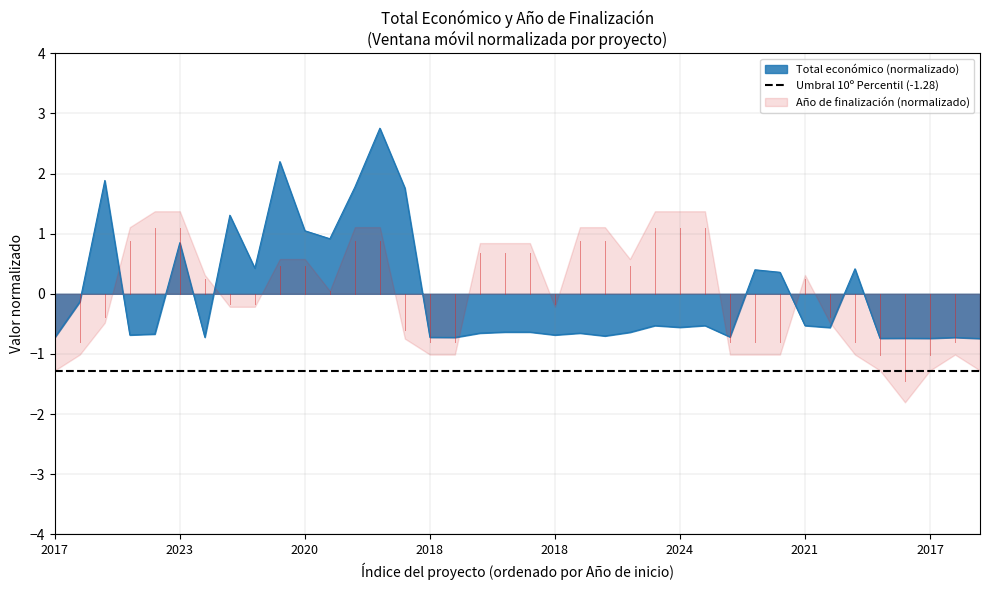

Reading left to right, list all the values displayed in this chart.

-0.7	-0.1	1.9	-0.7	-0.7	0.9	-0.7	1.3	0.4	2.2	1.0	0.9	1.8	2.8	1.8	-0.7	-0.7	-0.7	-0.6	-0.6	-0.7	-0.7	-0.7	-0.6	-0.5	-0.6	-0.5	-0.7	0.4	0.4	-0.5	-0.6	0.4	-0.7	-0.7	-0.7	-0.7	-0.7